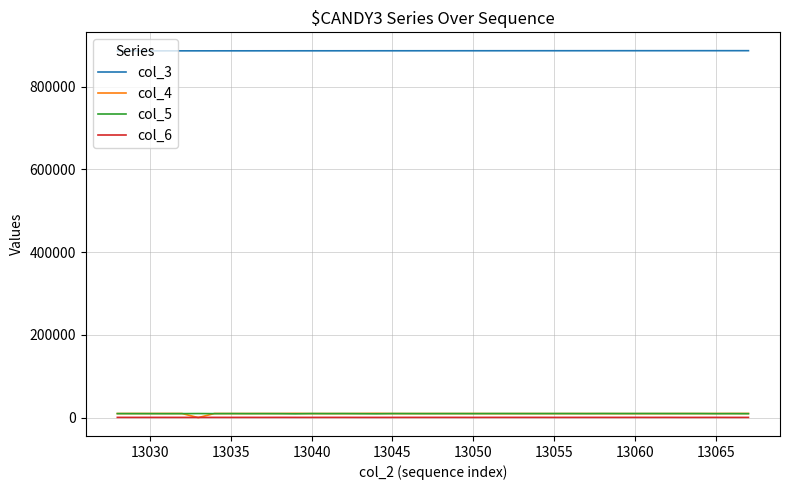

True or false: col_6 and col_3 intersect in this chart.

False